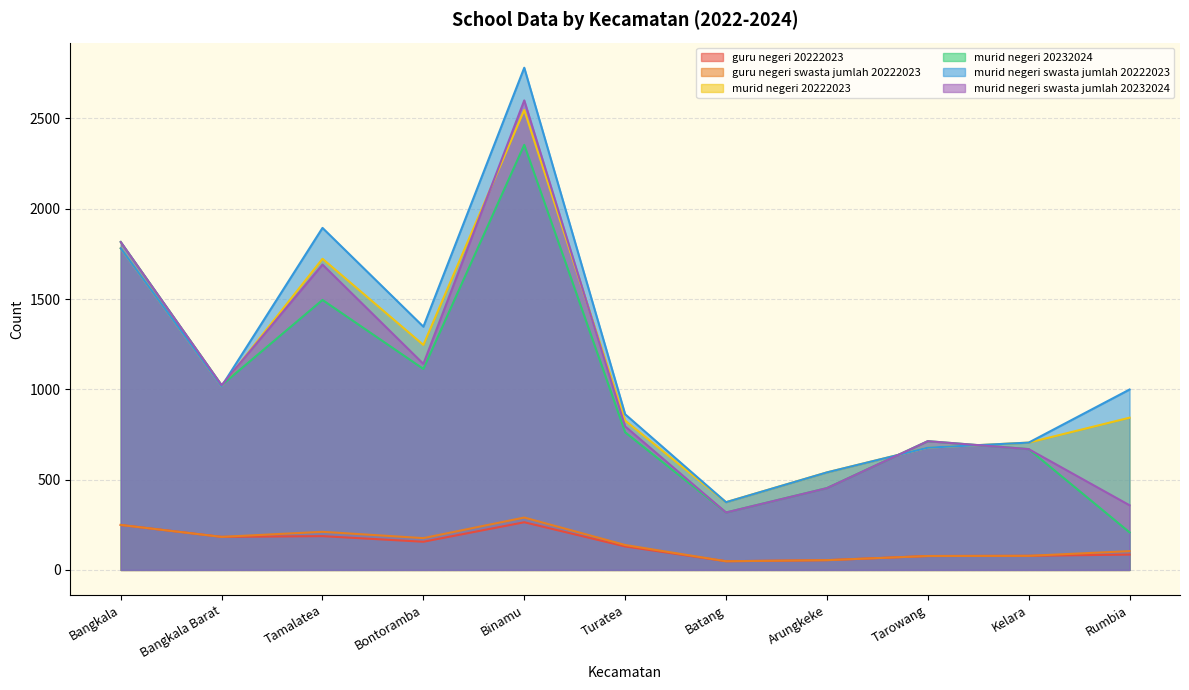

Which series has the largest range (max minus min)?

murid negeri swasta jumlah 20222023